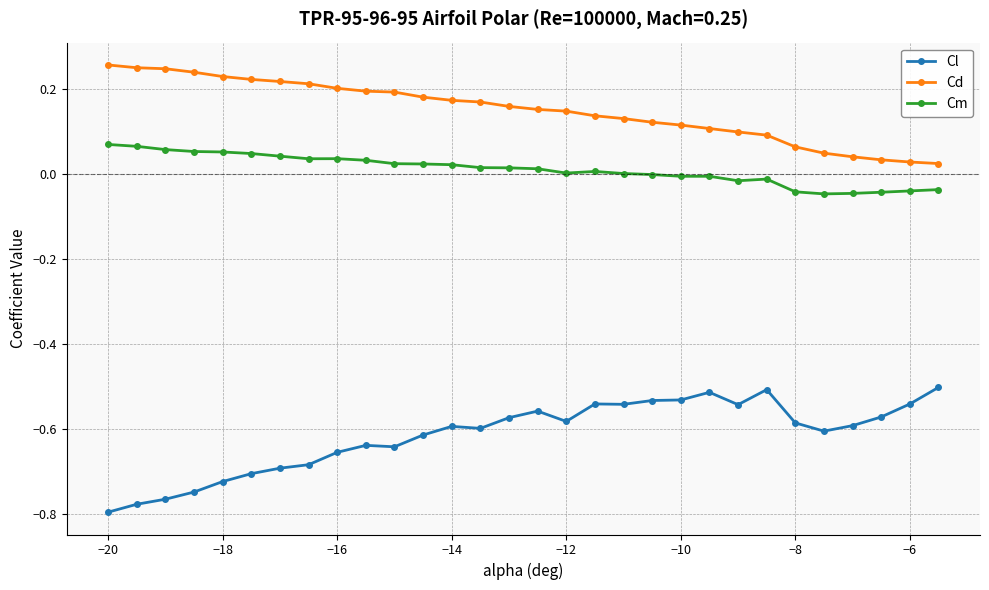

True or false: Cm and Cd intersect in this chart.

False